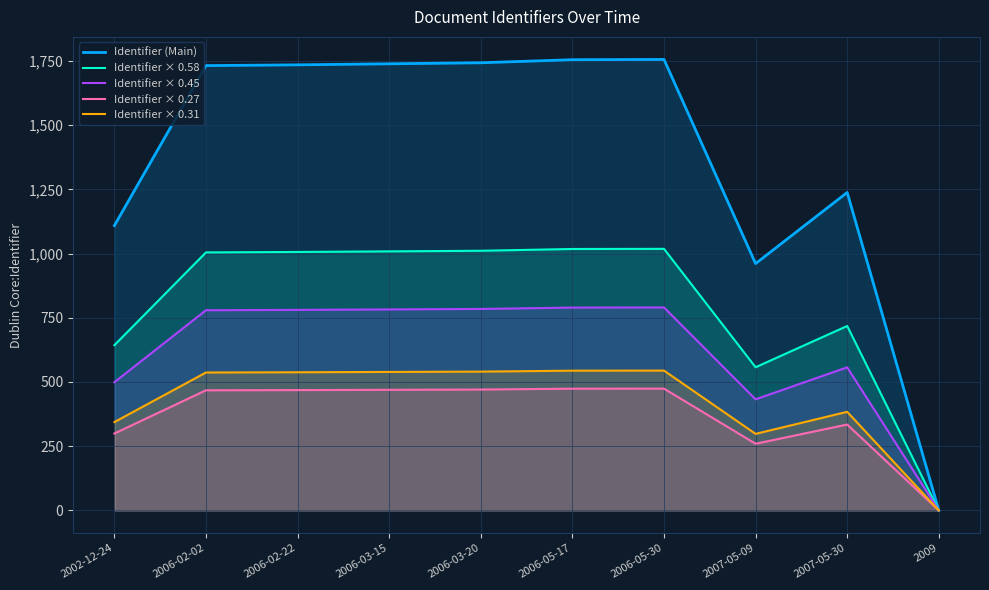

Between 2006-02-22 and 2007-05-09, which series saw the biggest shift?

Identifier (Main)